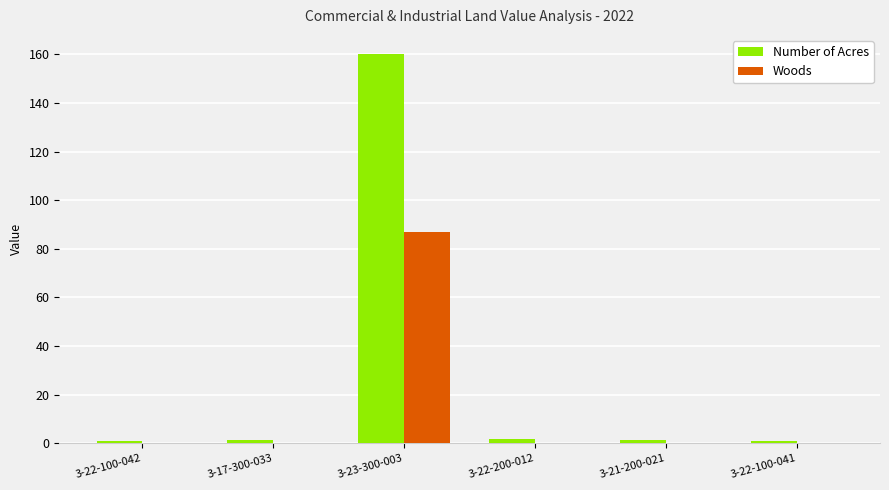

What is the maximum value shown in the chart?

160.0